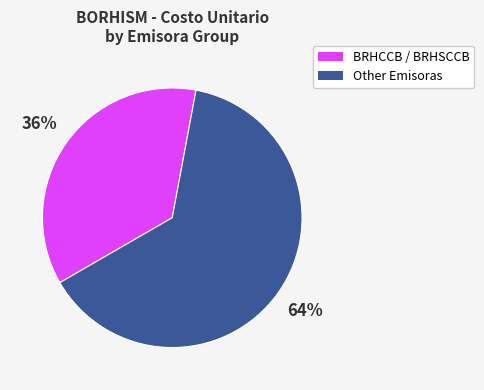

To the nearest percent, what is the average slice percentage?

50%